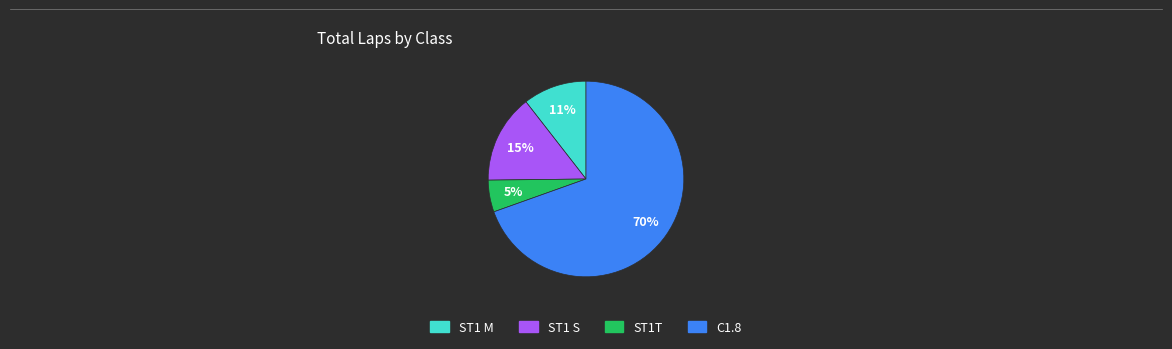

What is the ratio of the value at ST1T to the value at ST1 M?

0.5